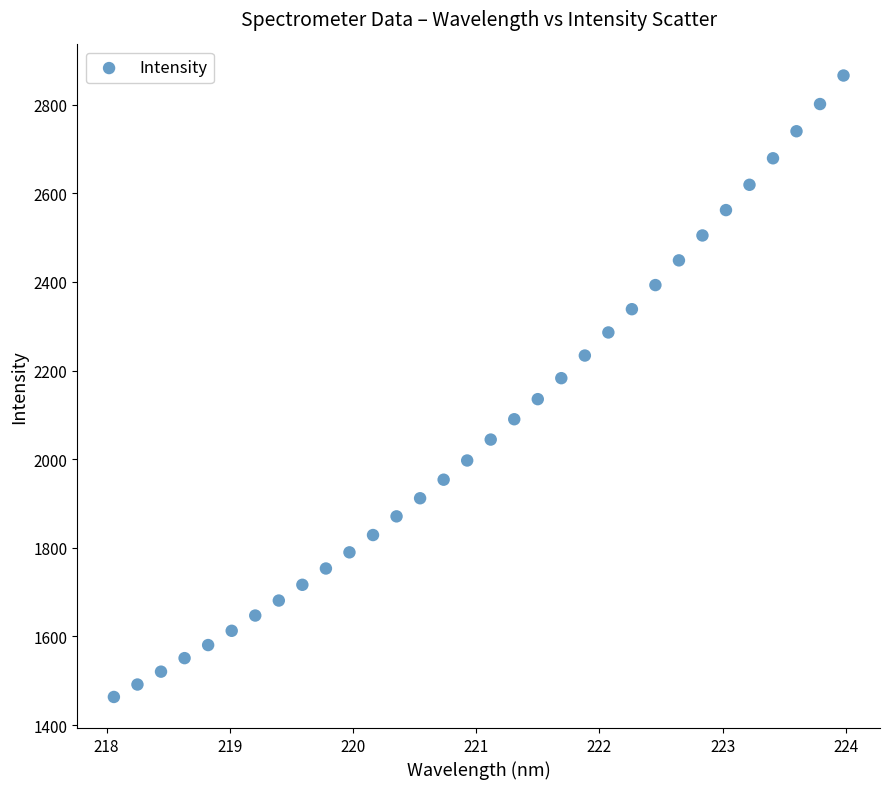

What is the range of Y values (max minus min)?

1402.3